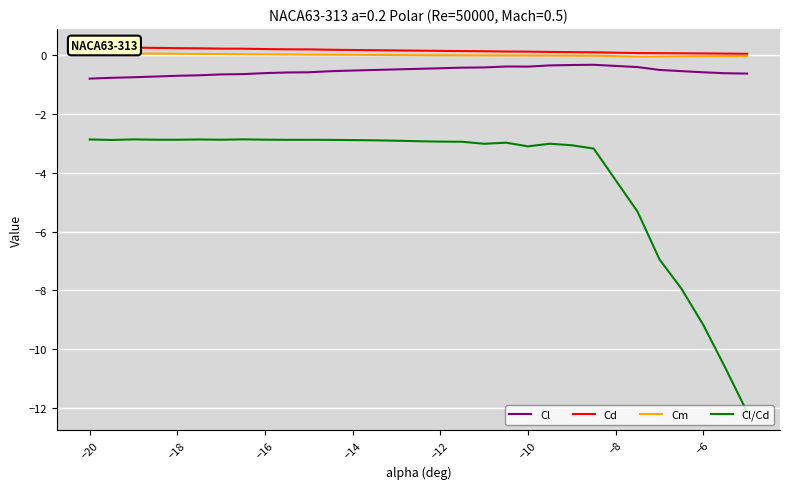

True or false: Cl and Cl/Cd cross at least once.

False